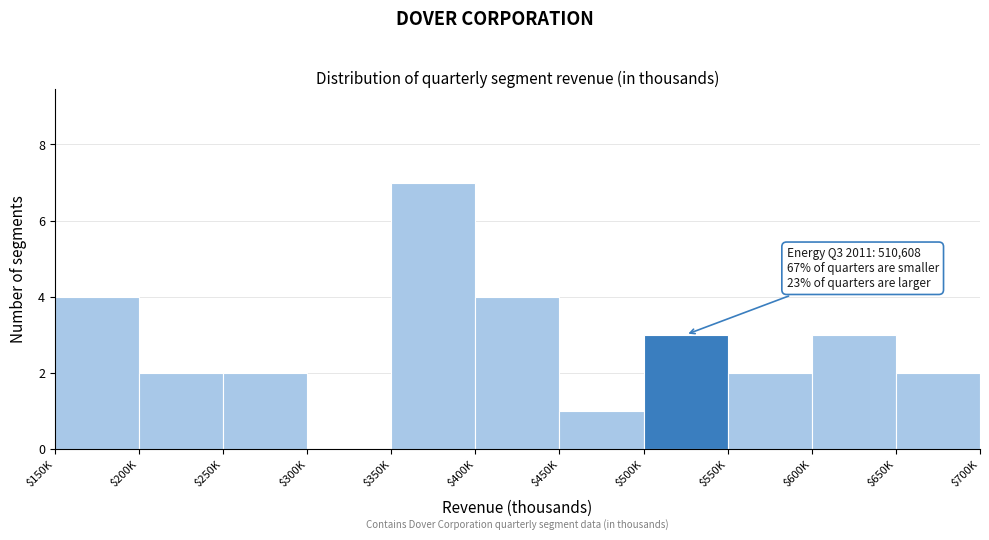

The value at $350K is 3. True or false?

False